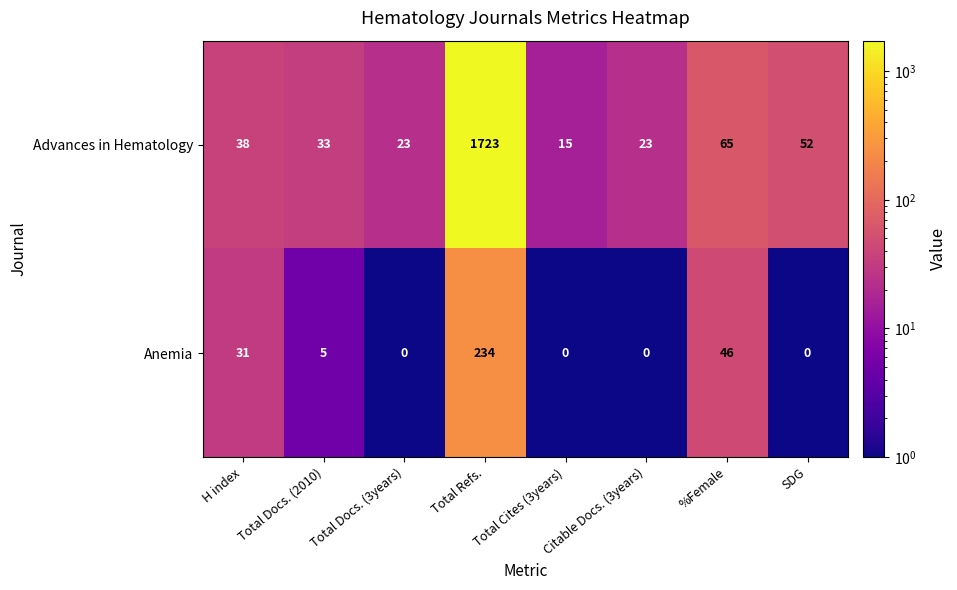

At which label does Advances in Hematology reach its peak?

Total Refs.